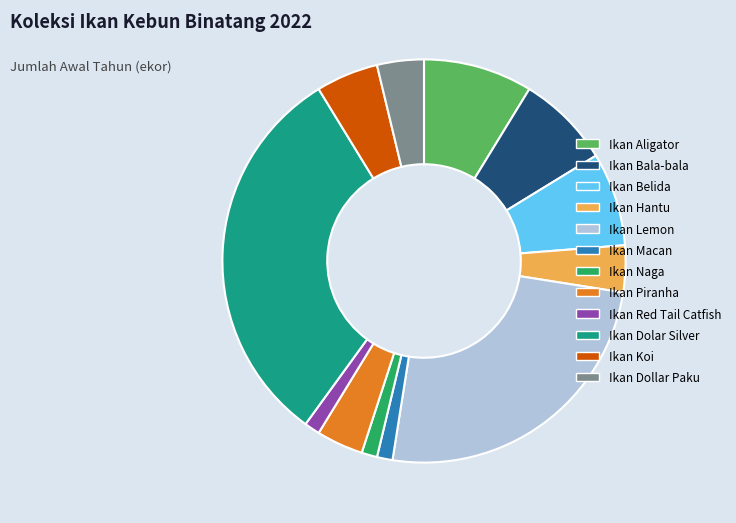

How many slices are in this pie chart?

12